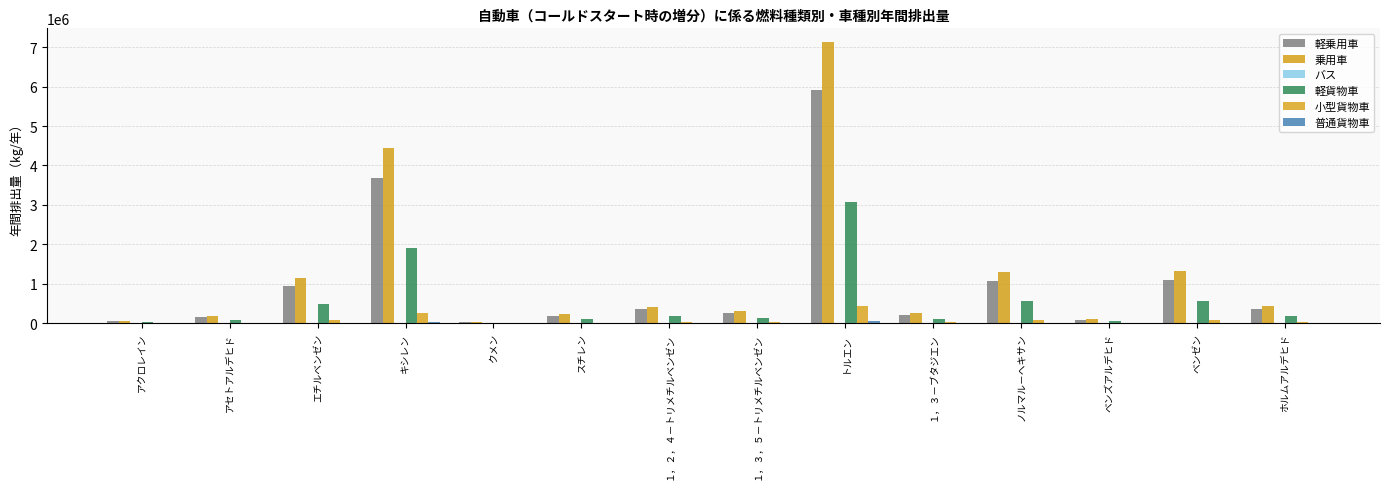

What is the label of the 7th bar from the left?

１，２，４－トリメチルベンゼン